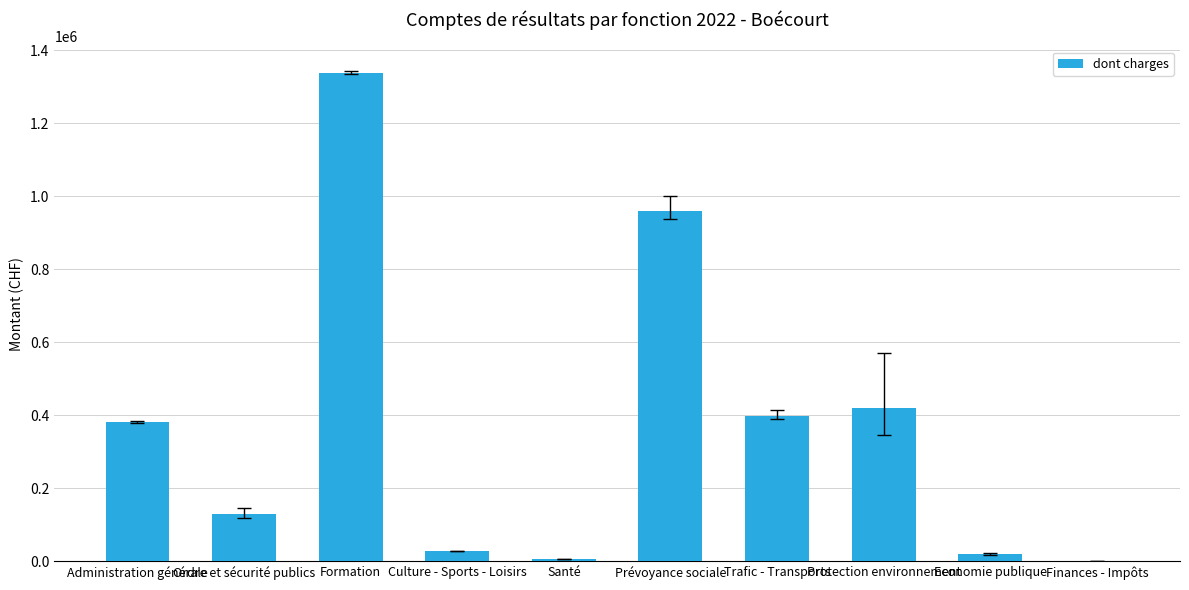

How many distinct data groups are displayed?

1